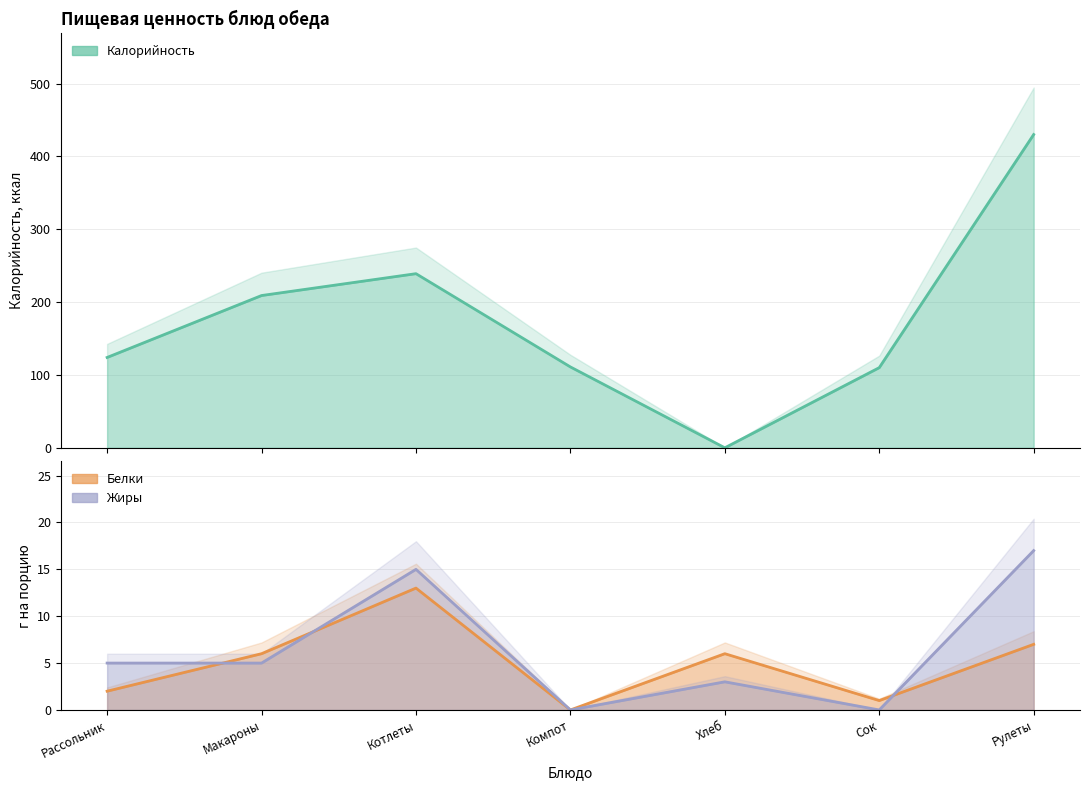

What is the maximum value shown in the chart?

430